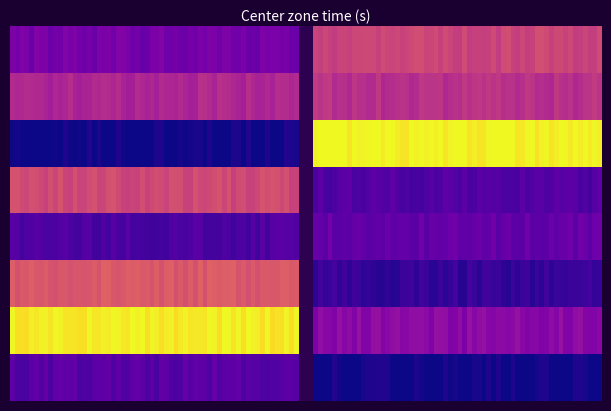

What is the total value across all series at 8# rat?

3.6